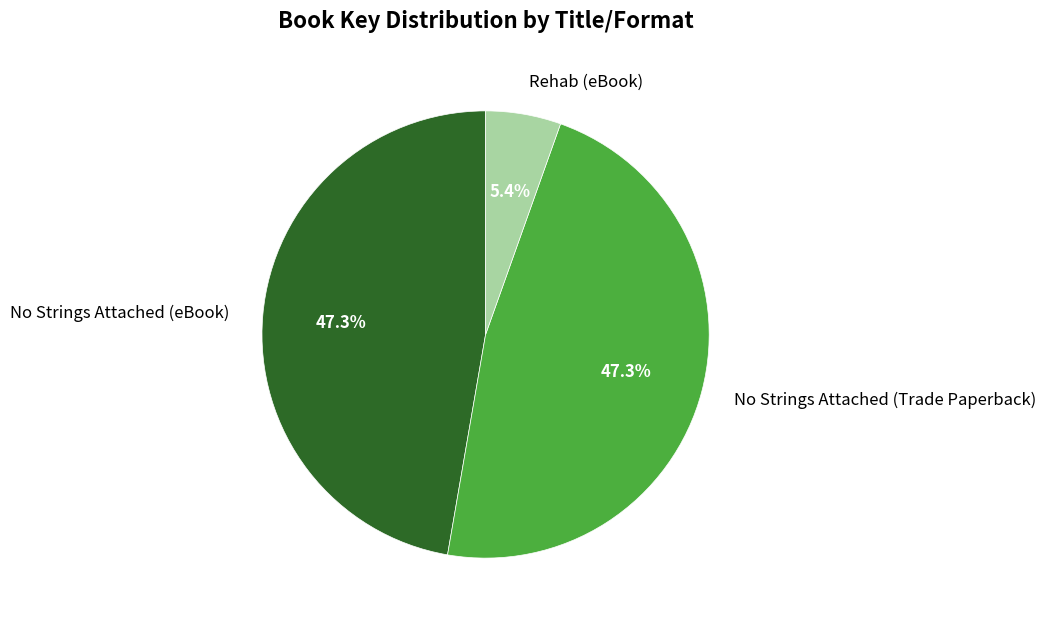

To the nearest percent, what is the average slice percentage?

33%